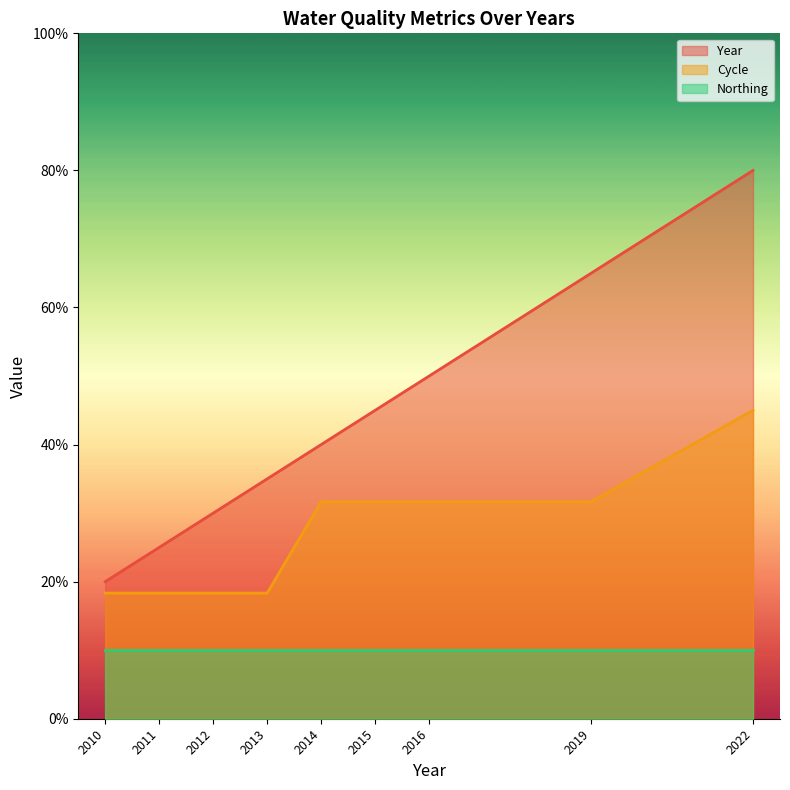

How many series are shown in this chart?

3